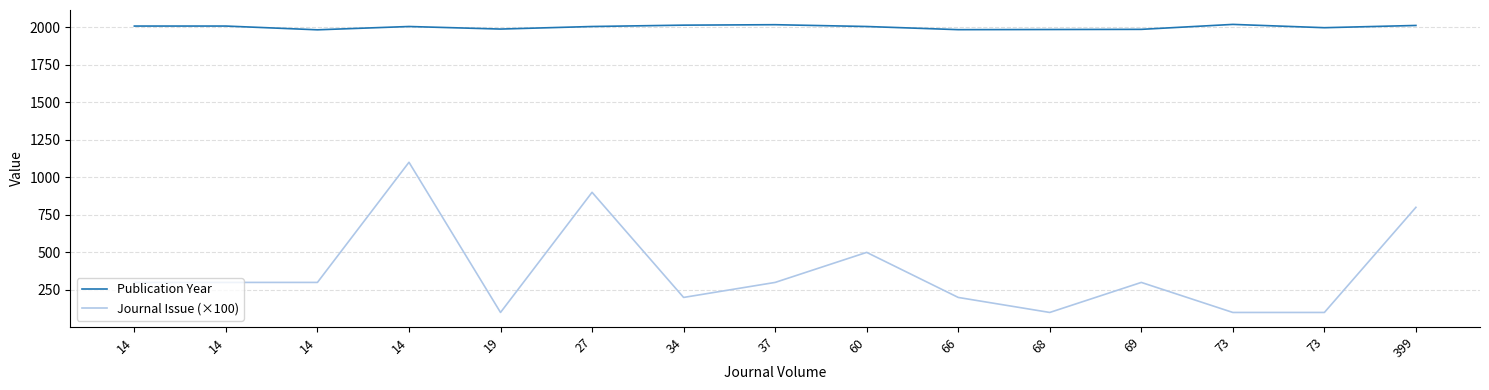

Which series has the largest range (max minus min)?

Journal Issue (×100)